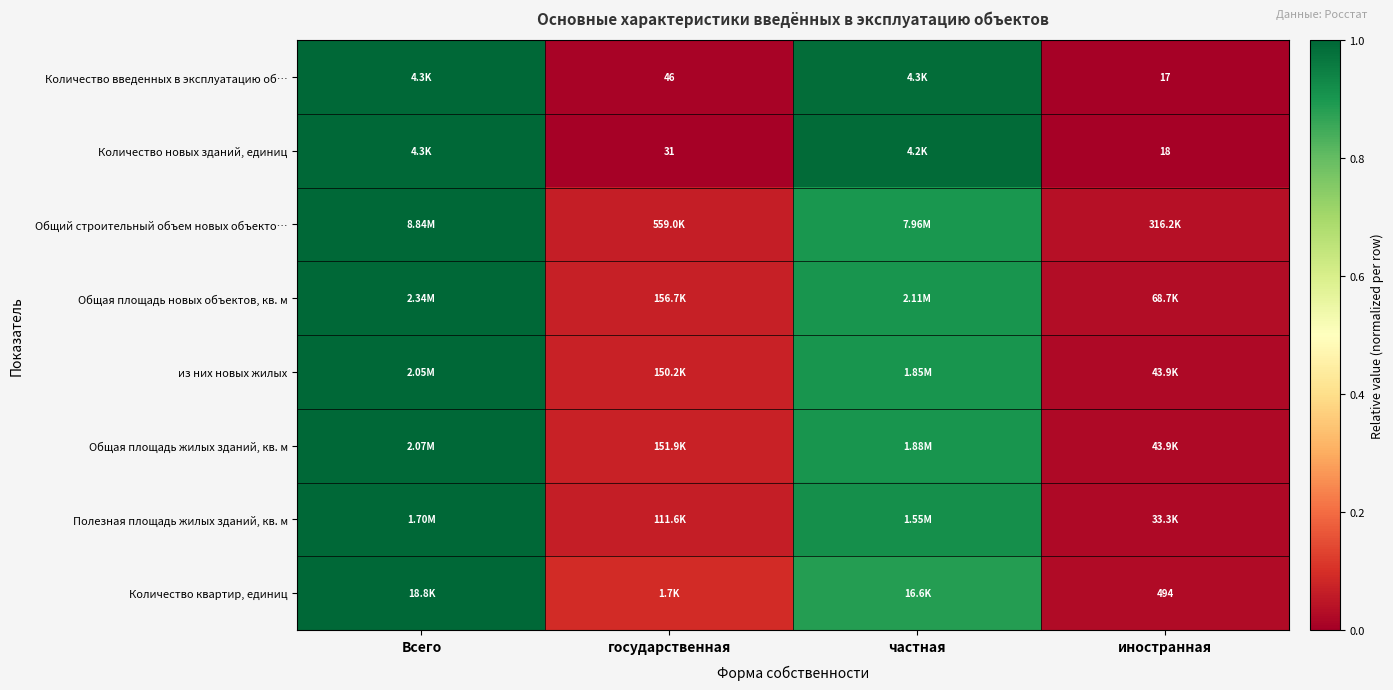

What is the difference between the maximum and second lowest values in the Общая площадь жилых зданий, кв. м series?

0.9